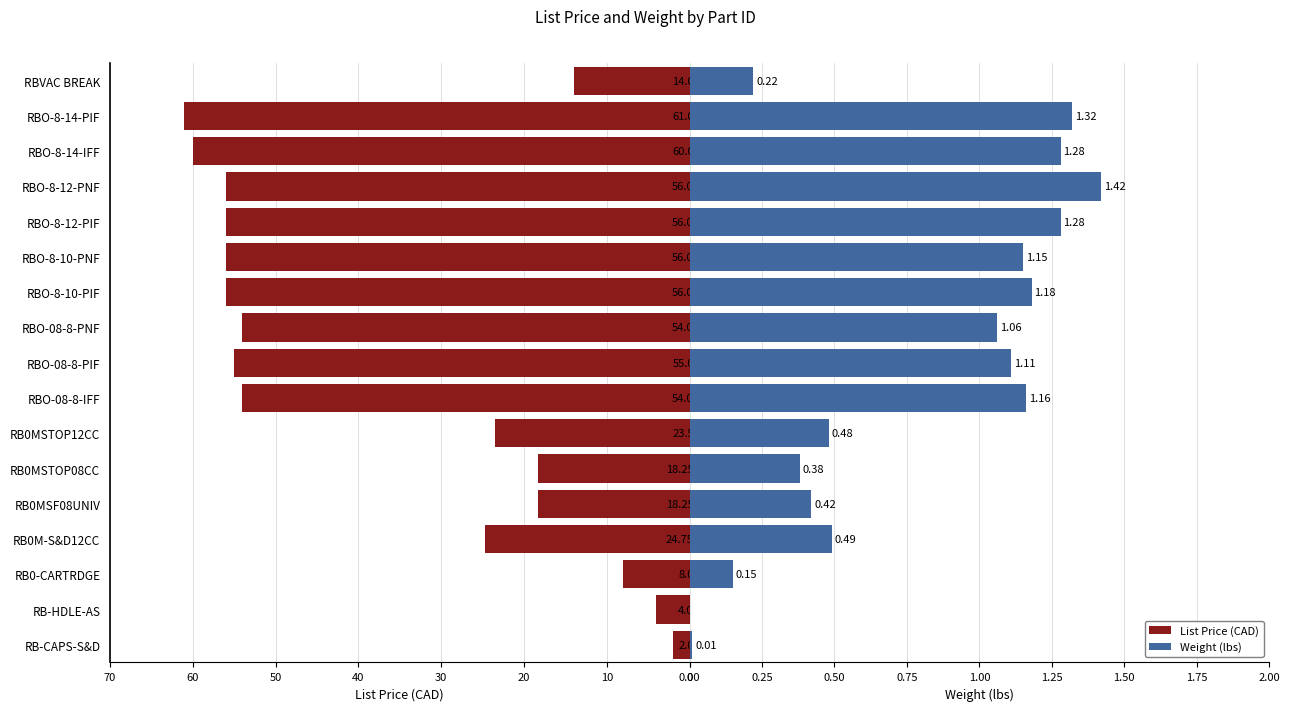

What are all the series names shown in the legend?

List Price, Weight